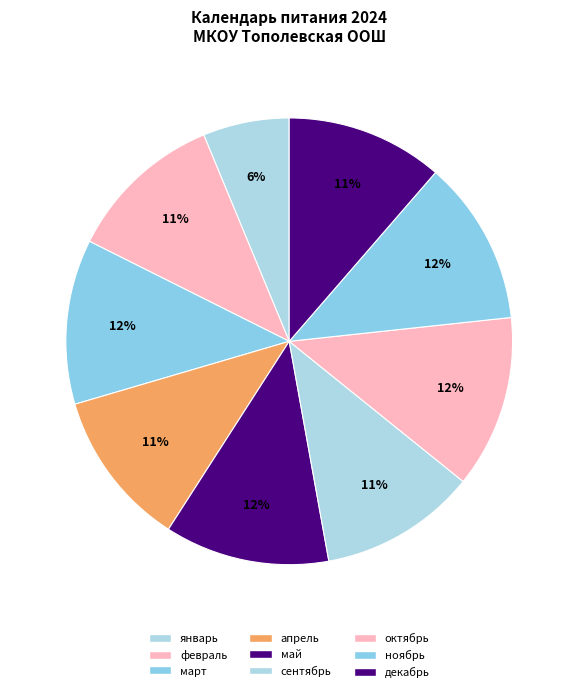

Is there any slice that represents more than half of the pie?

No